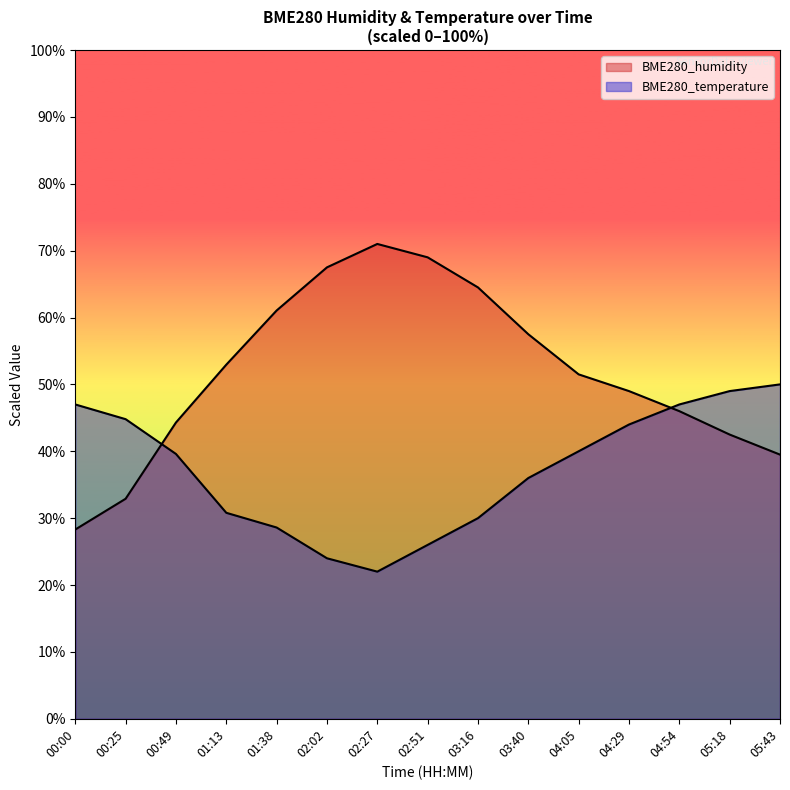

What is the sum of the BME280_temperature values at 03:40 and 01:38?

64.6